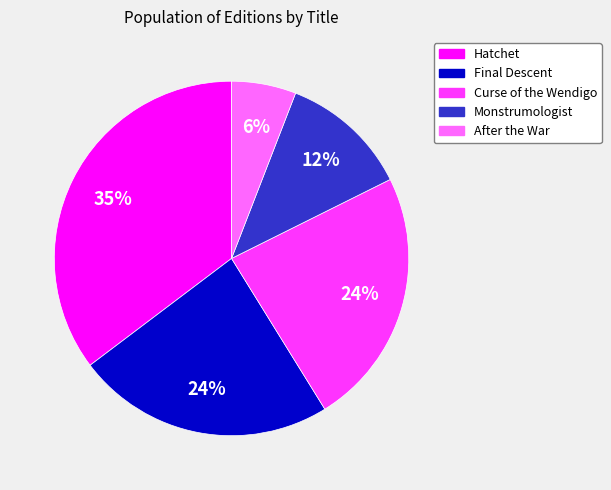

Is it true that Curse of the Wendigo is 29% of the pie?

False